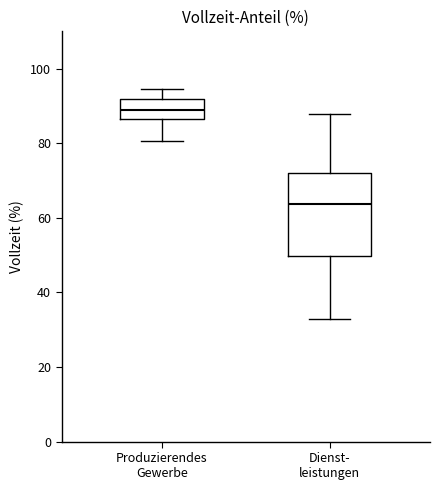

Comparing the boxes themselves (not the whiskers), which one is the tallest?

Dienst- leistungen